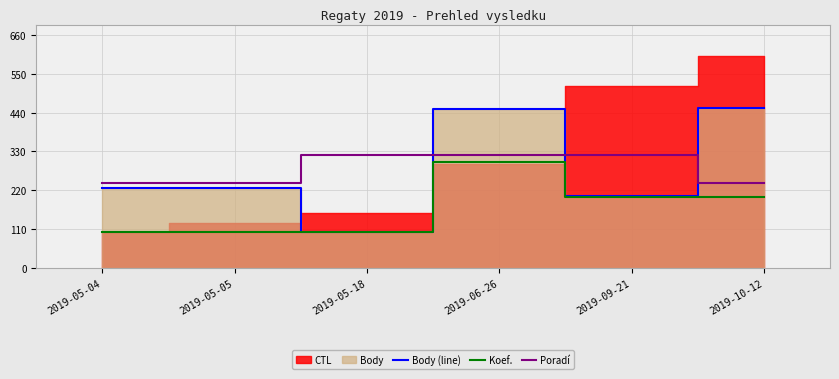

Which label corresponds to the smallest value in the chart?

2019-05-04